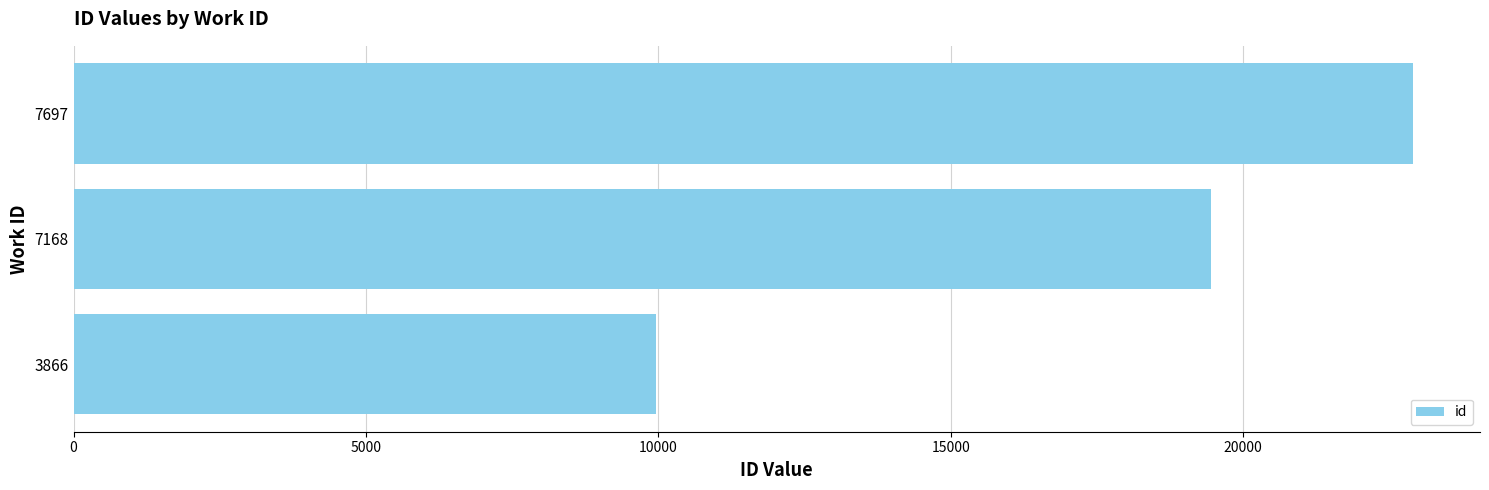

How many values are between 9962 and 22903?

3